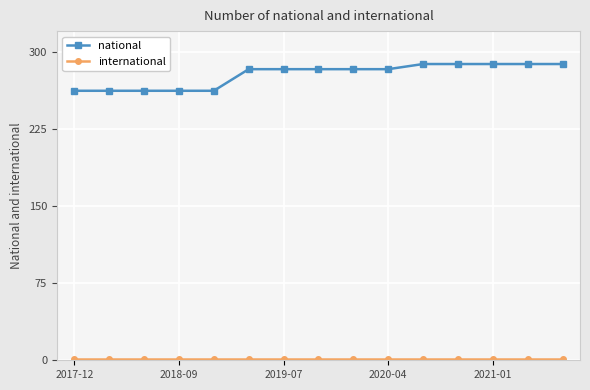

Which series has the largest range (max minus min)?

national